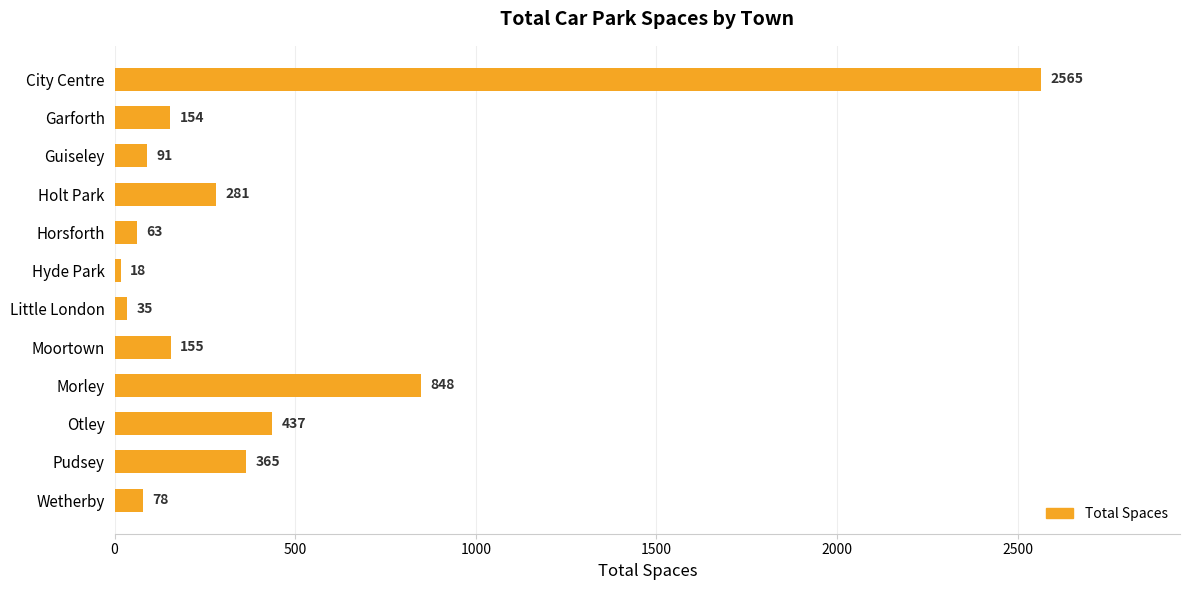

Does the chart contain any negative values?

No